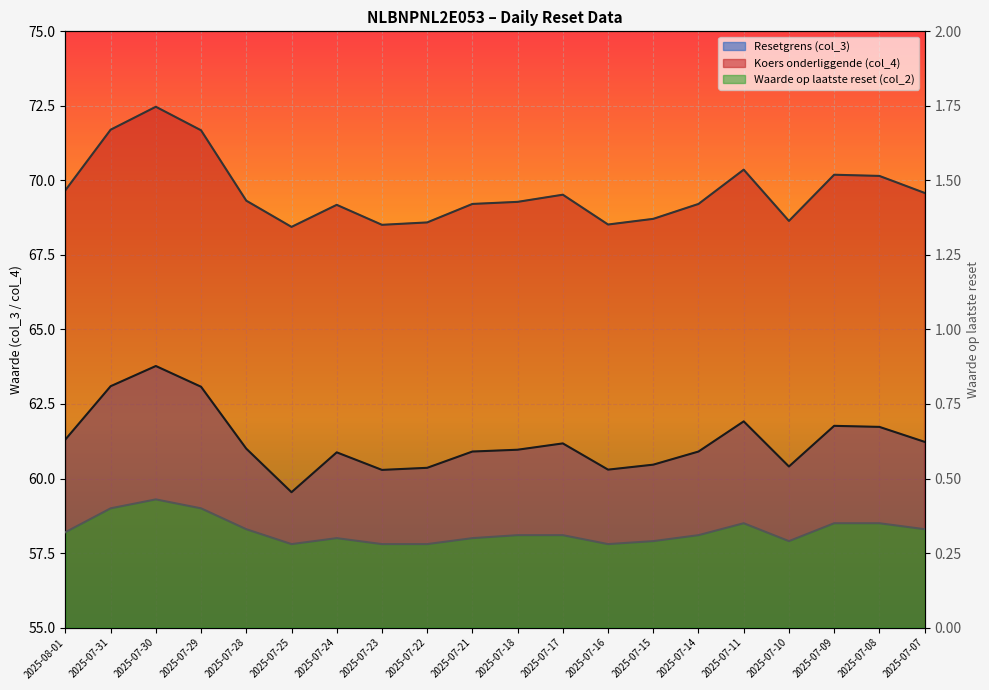

How many lines are shown in the chart?

3